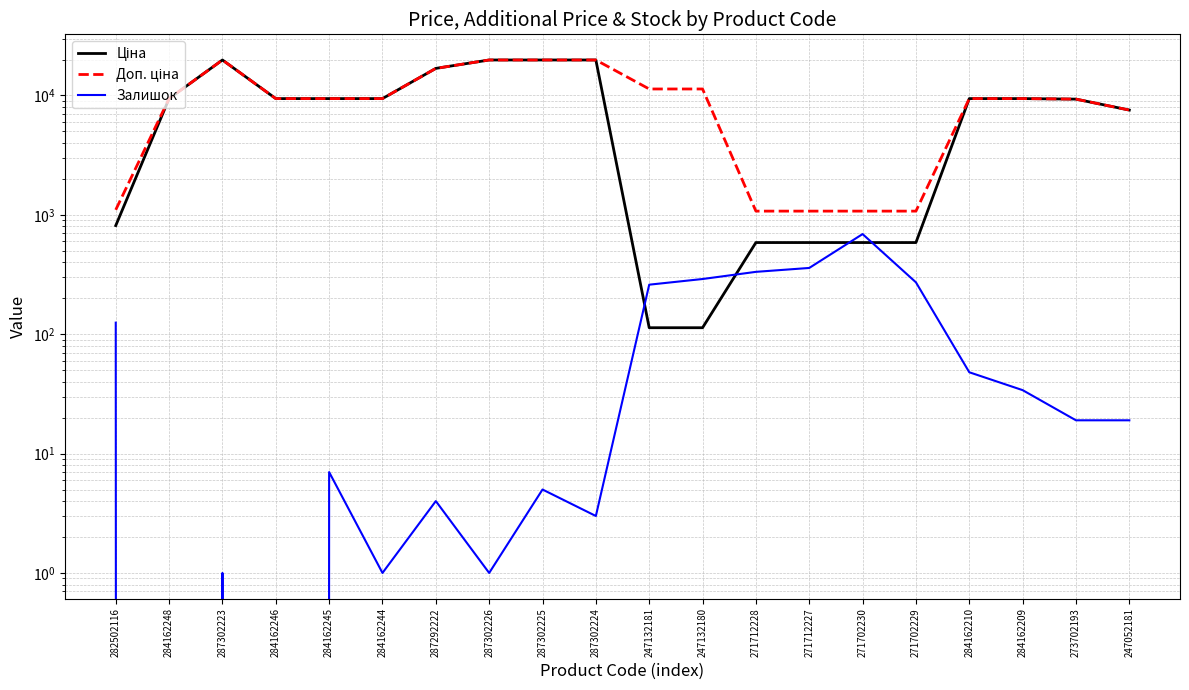

True or false: Ціна has a value of 16392.4 at 284162244.

False